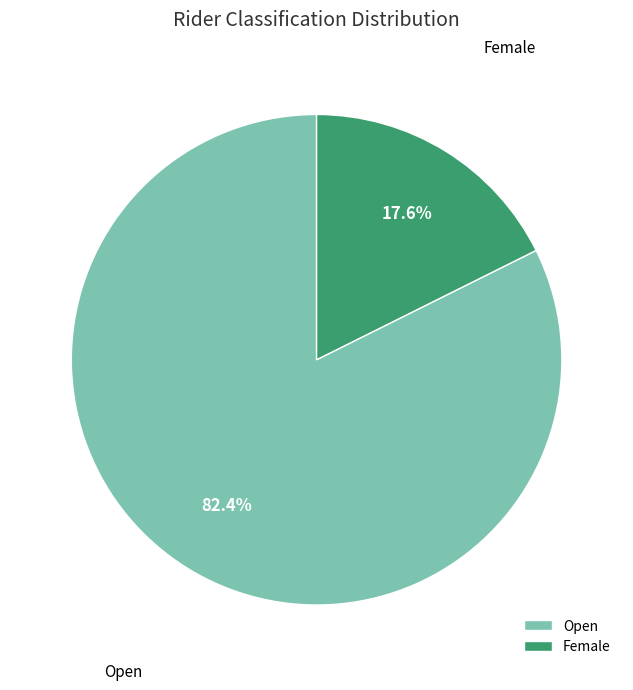

Combined, what portion of the pie is Female and Open?

100.0%